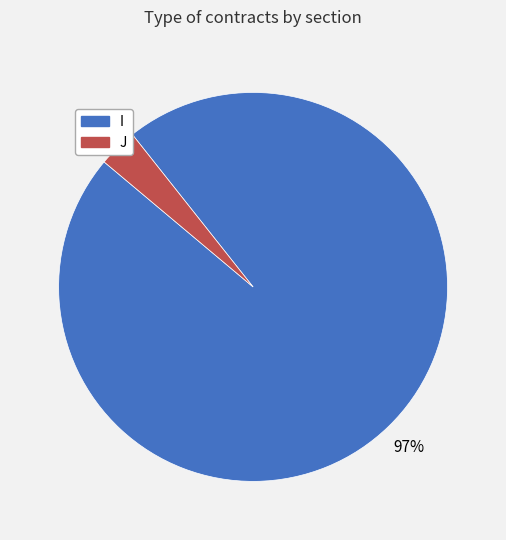

To the nearest percent, what is the difference between the I and J slice percentages?

94%